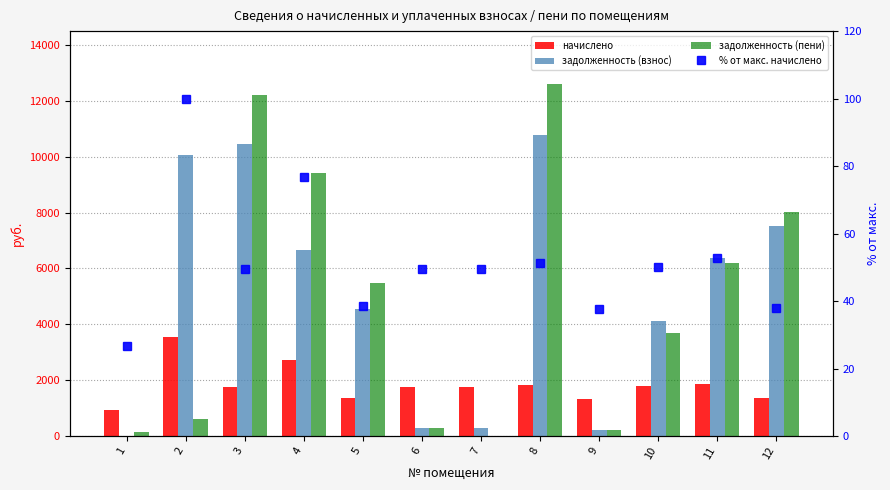

What is the difference between the maximum and minimum values in the задолженность (взнос) series?

10790.4